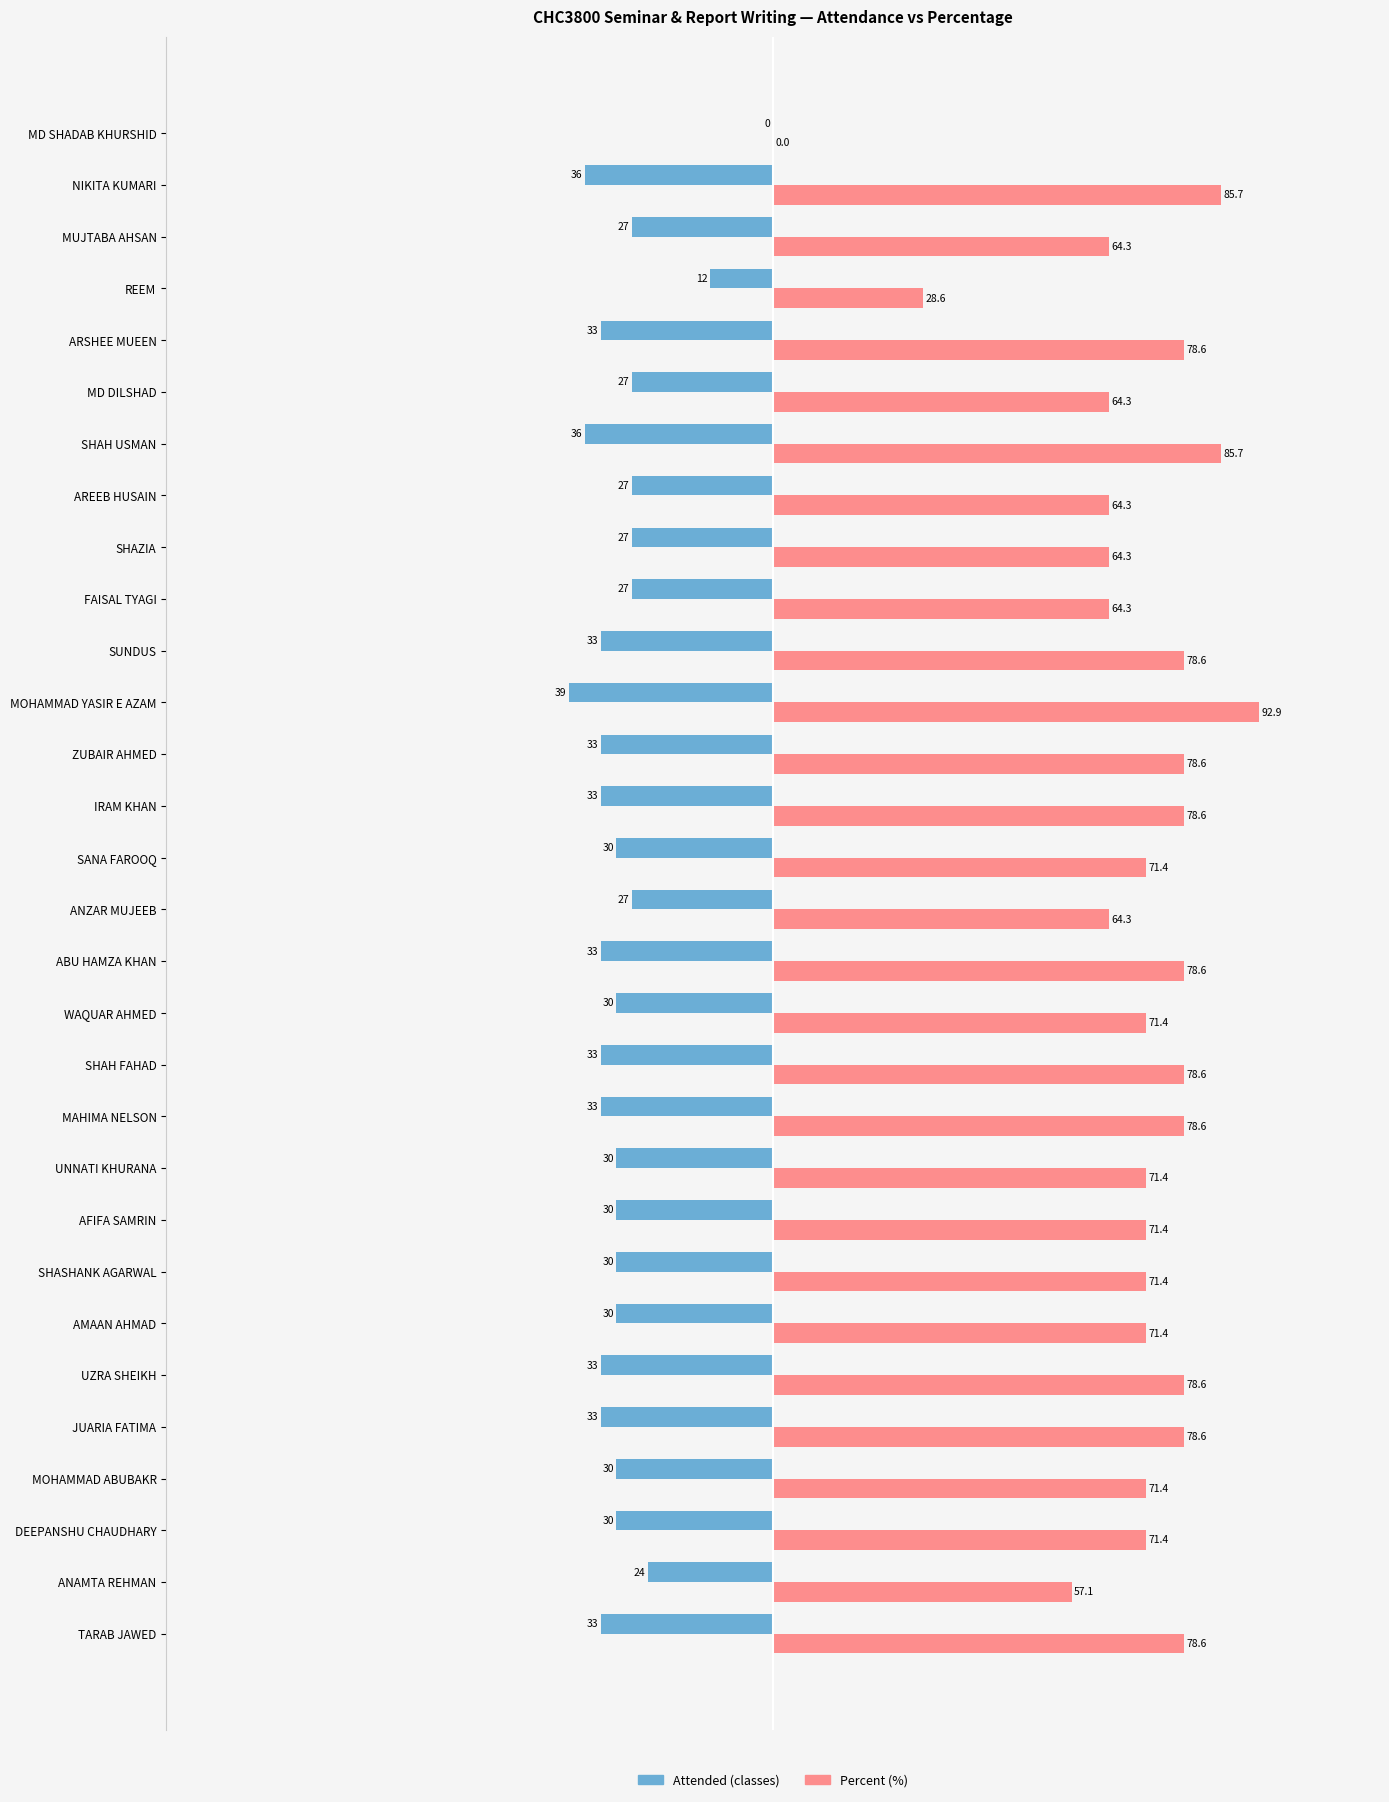

The value of Attended (classes) at SHAZIA is -27.0. True or false?

True